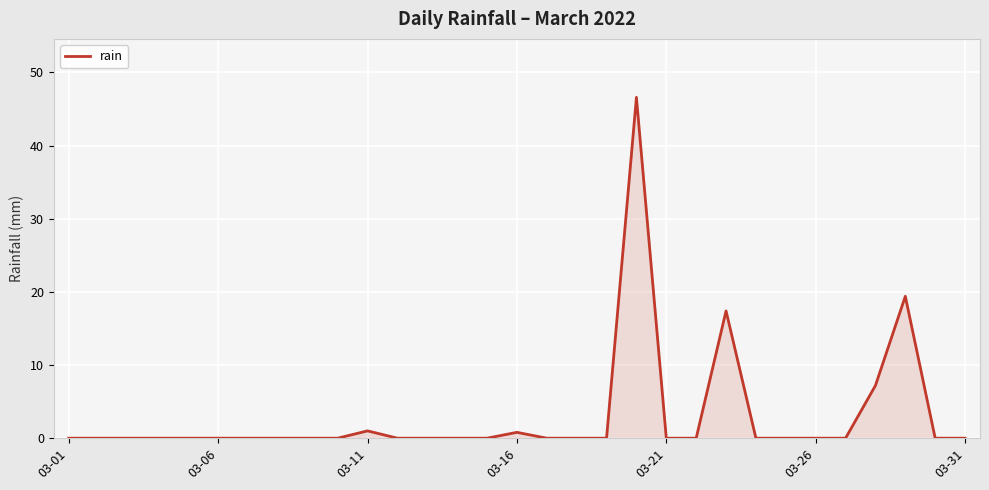

True or false: there are more than 1 points higher than both neighbors.

True